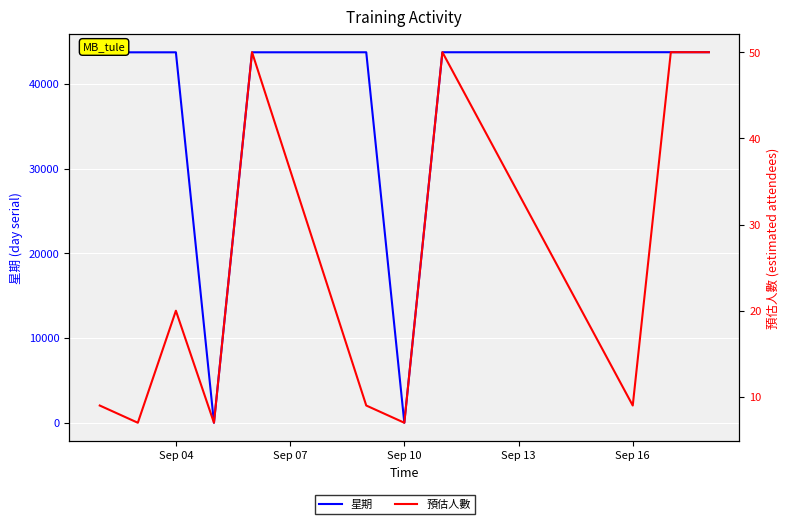

What is the value of the 星期 point at the 3rd from the left?

43712